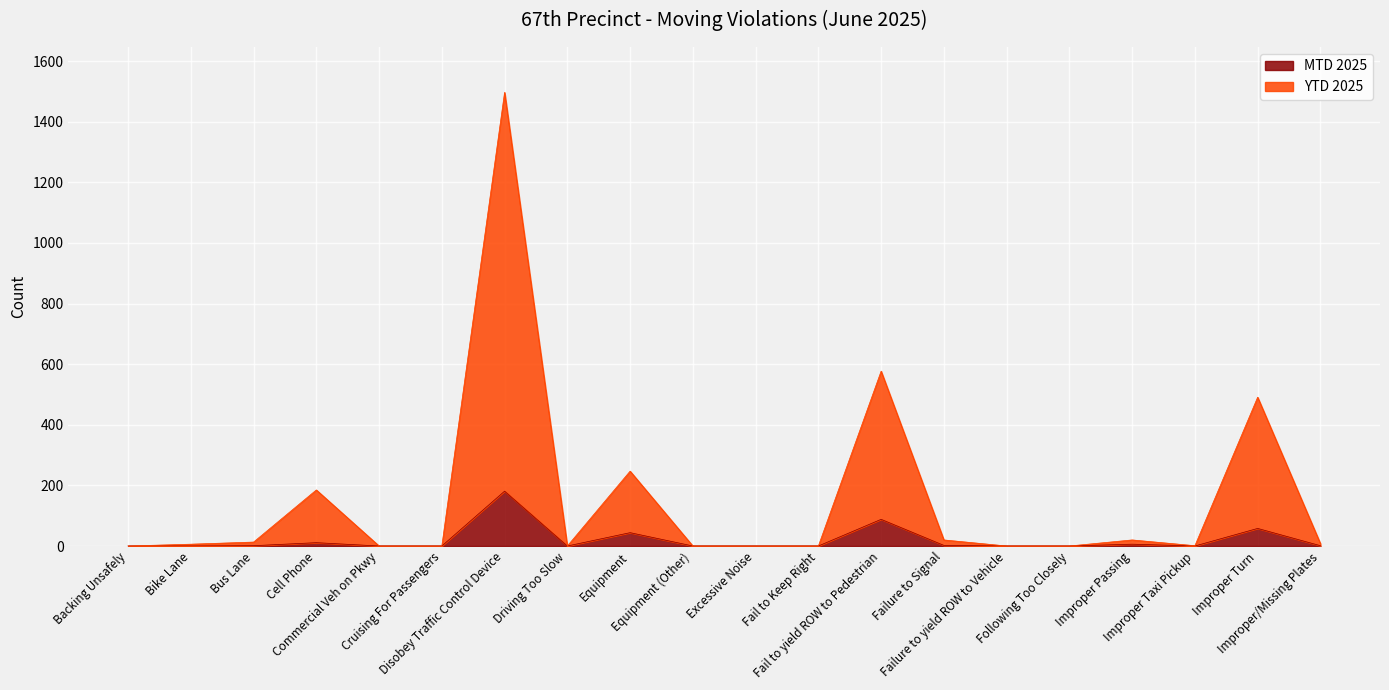

Is it true that MTD 2025 equals 6 at Improper Passing?

True